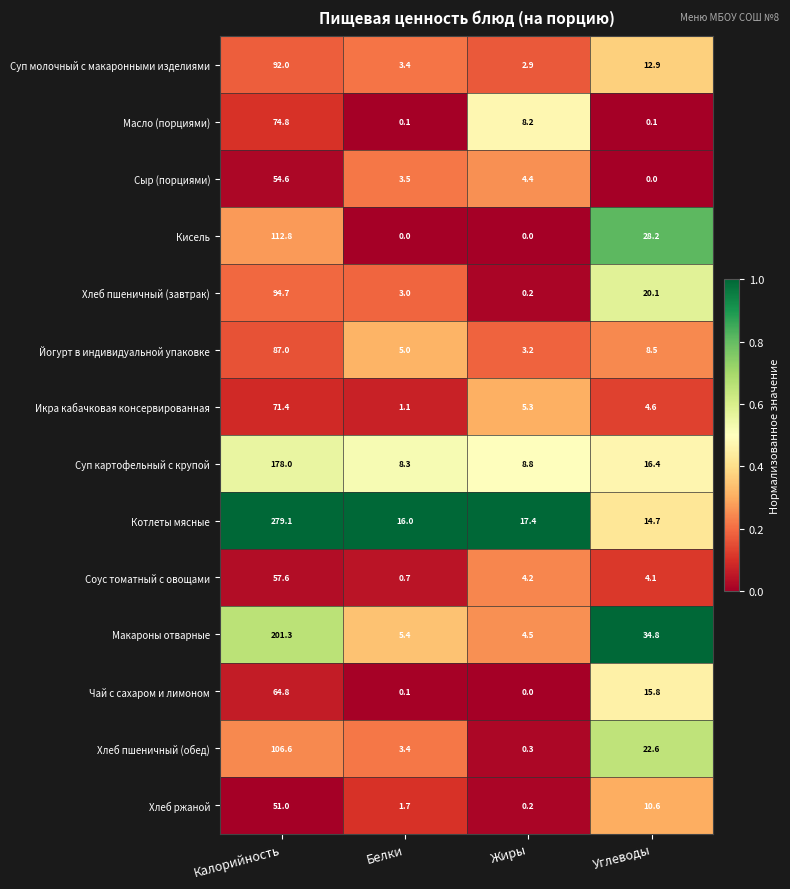

What is the greatest value displayed?

279.1